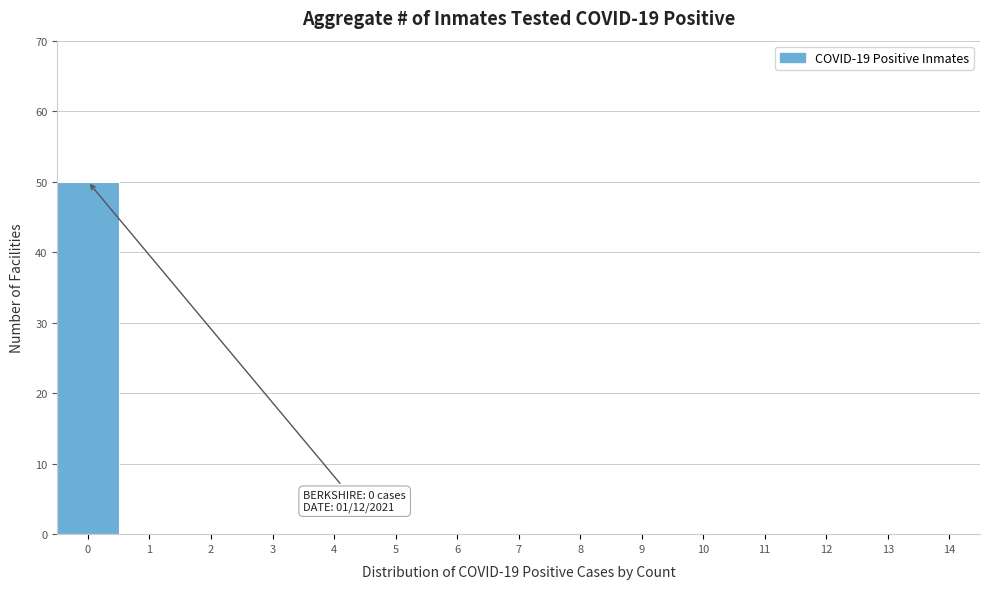

Reading left to right, list all the values displayed in this chart.

0=50	1=0	2=0	3=0	4=0	5=0	6=0	7=0	8=0	9=0	10=0	11=0	12=0	13=0	14=0